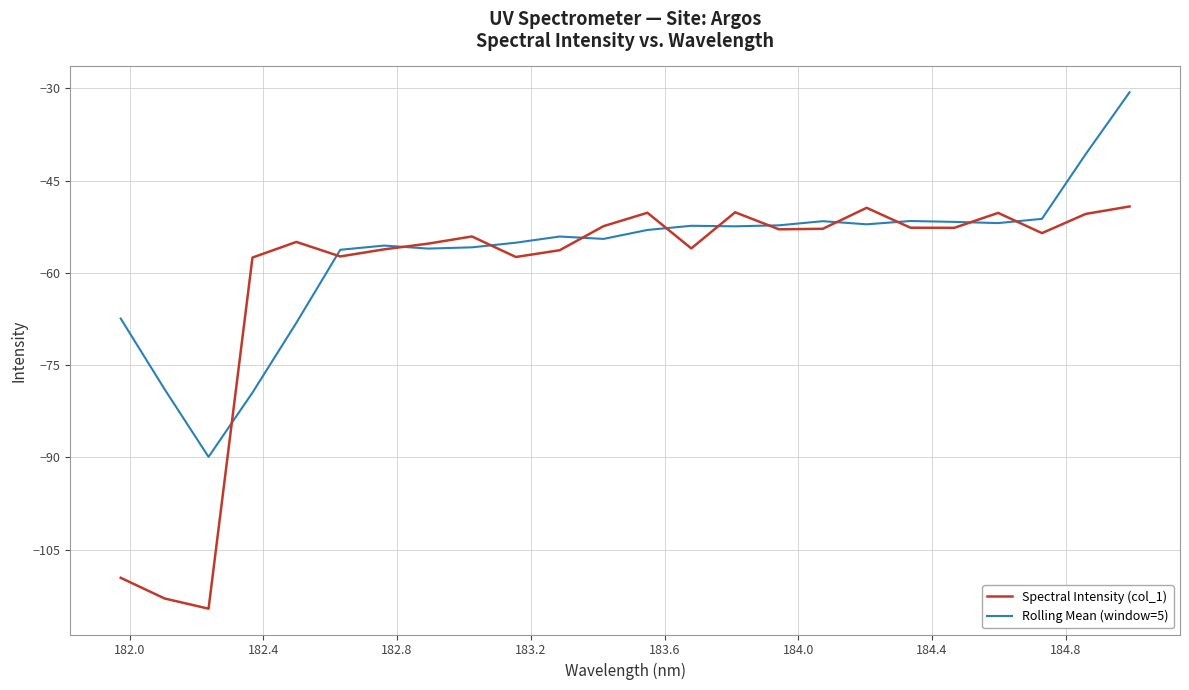

Which series has the largest range (max minus min)?

Spectral Intensity (col_1)